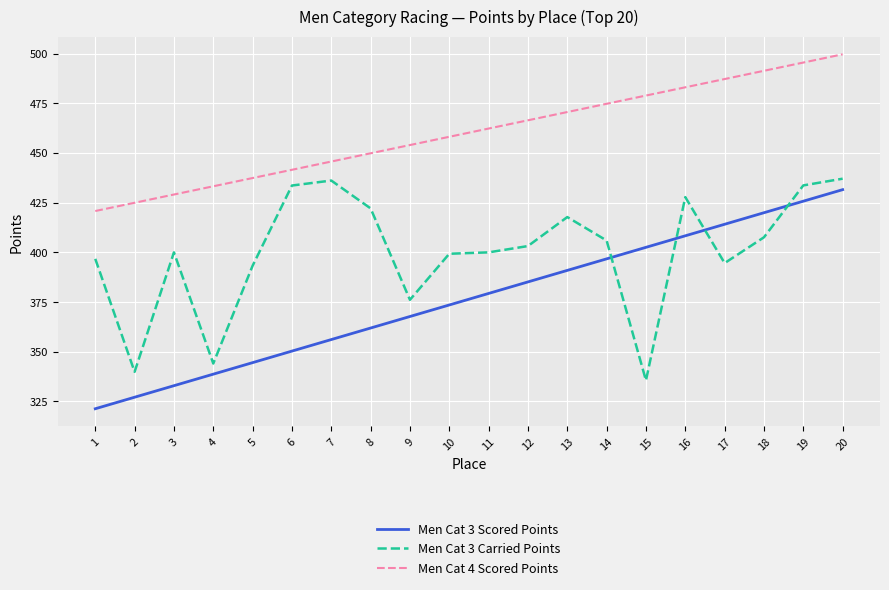

What is the spread (max minus min) of values at 12?

81.3